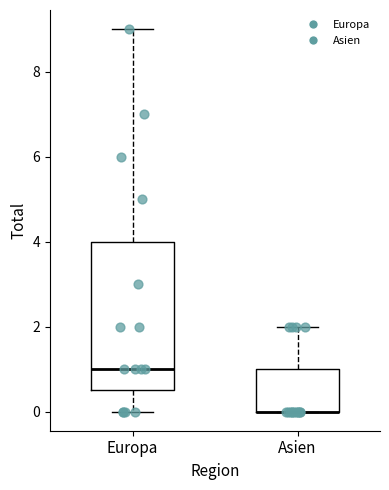

Comparing the boxes themselves (not the whiskers), which one is the tallest?

Europa